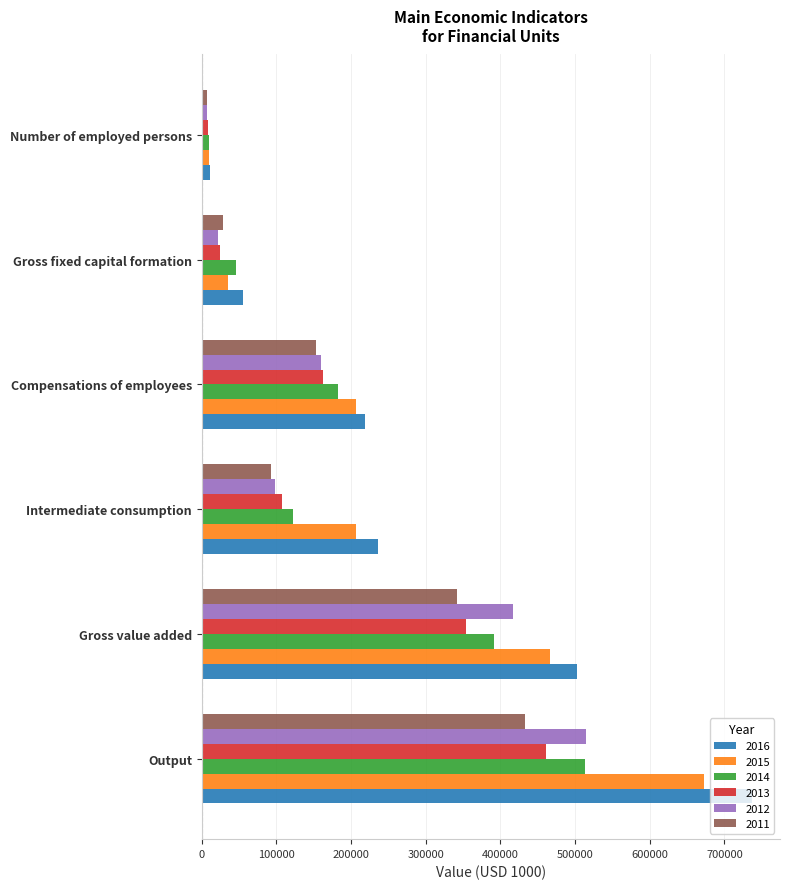

What is the total value across all series at Gross value added?

2471453.4